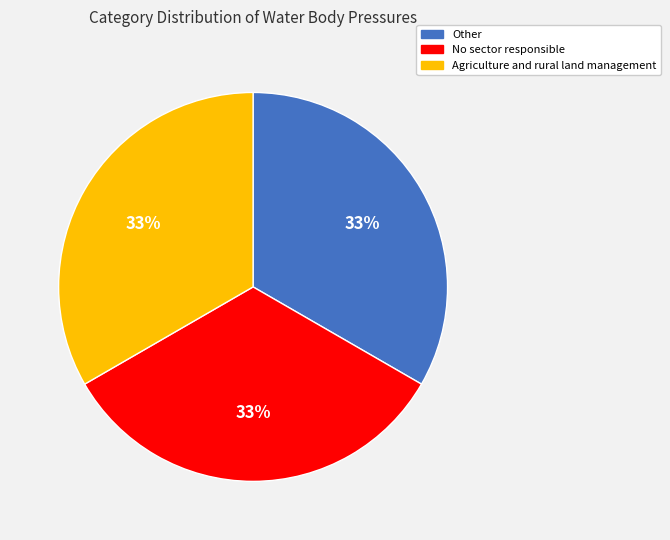

Is it true that Other is 42% of the pie?

False